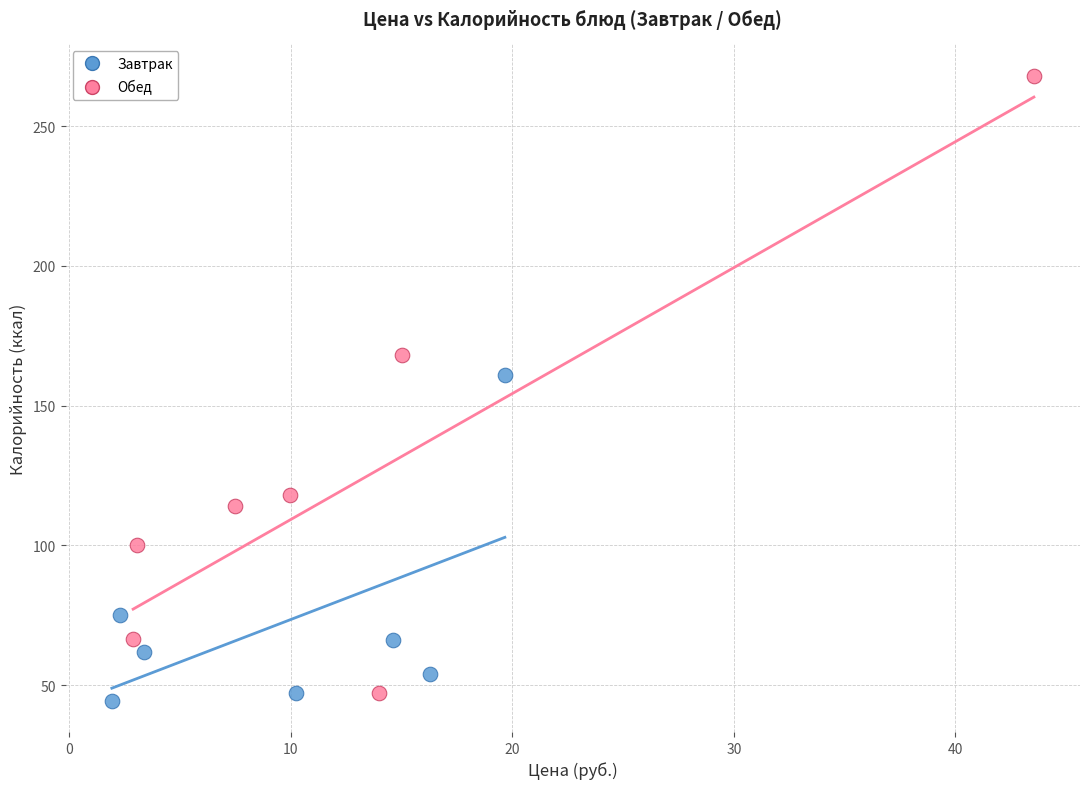

Which series reaches the maximum Y coordinate?

Обед